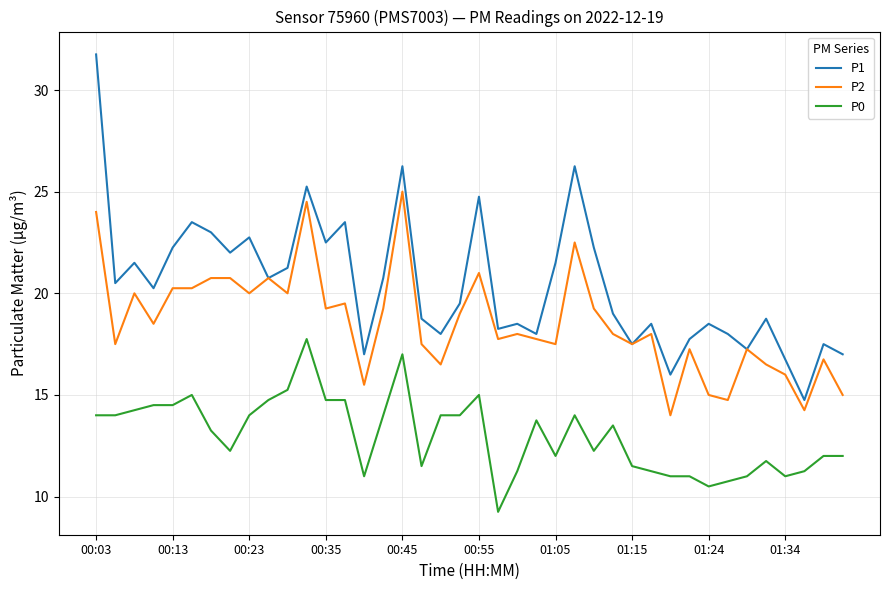

What are all the series names shown in the legend?

P1, P2, P0